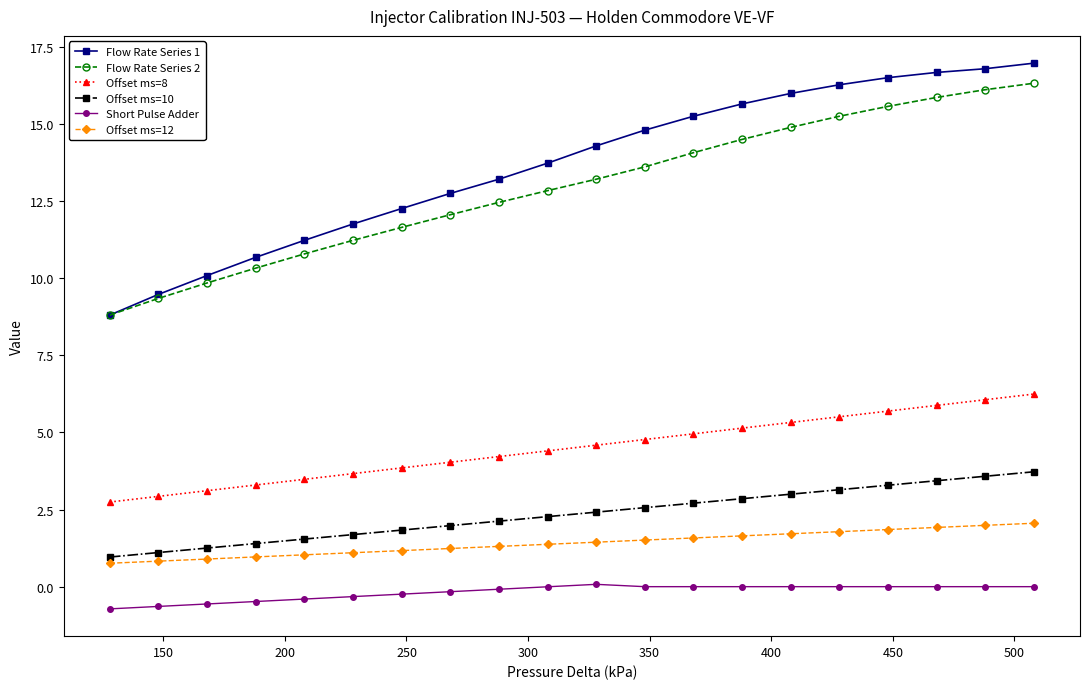

What is the smallest value displayed?

-0.7